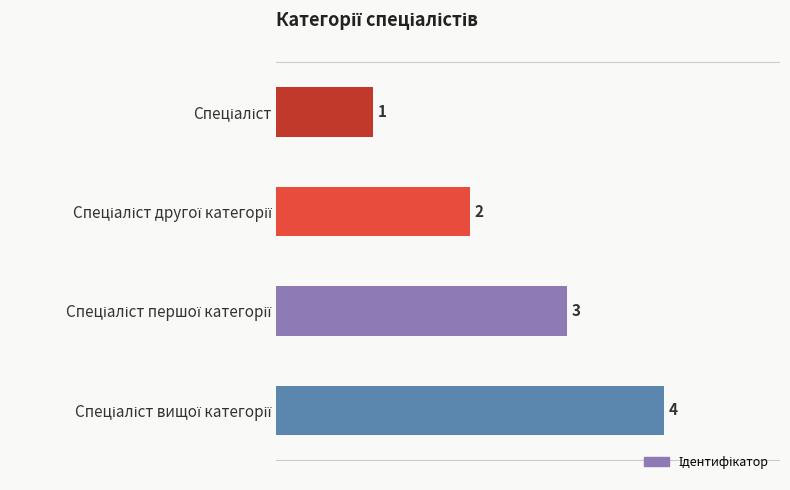

How many data points are less than 3?

2